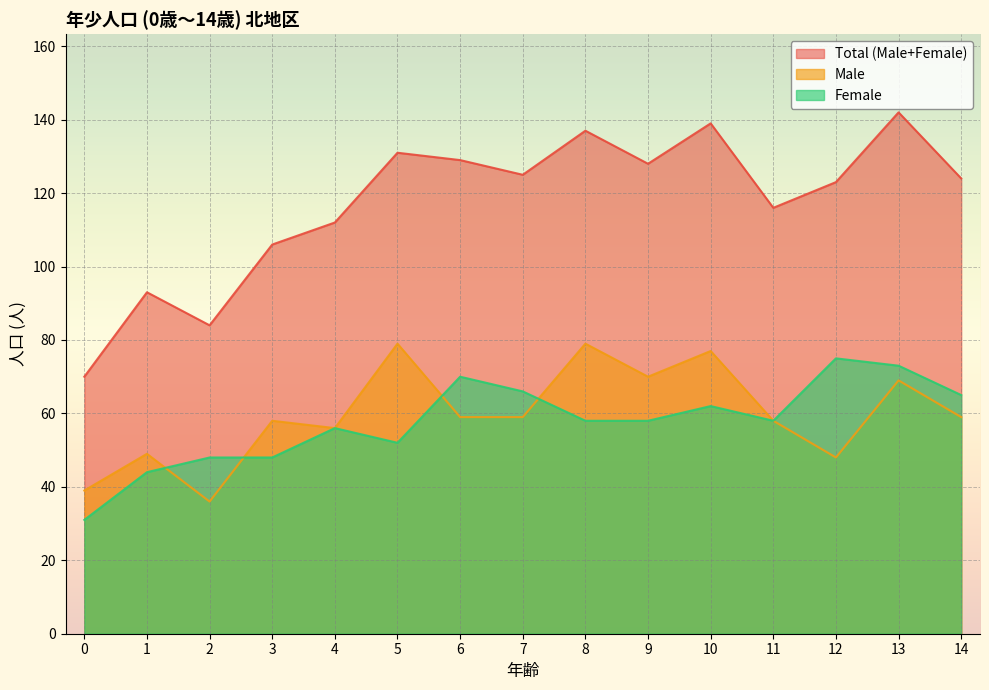

Which series changed the most between 4 and 10?

Total (Male+Female)